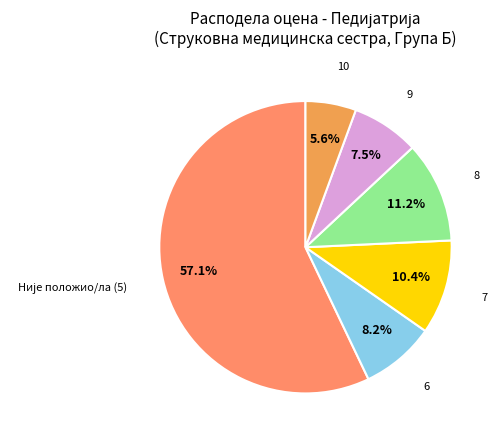

Count the number of slices in the pie.

6